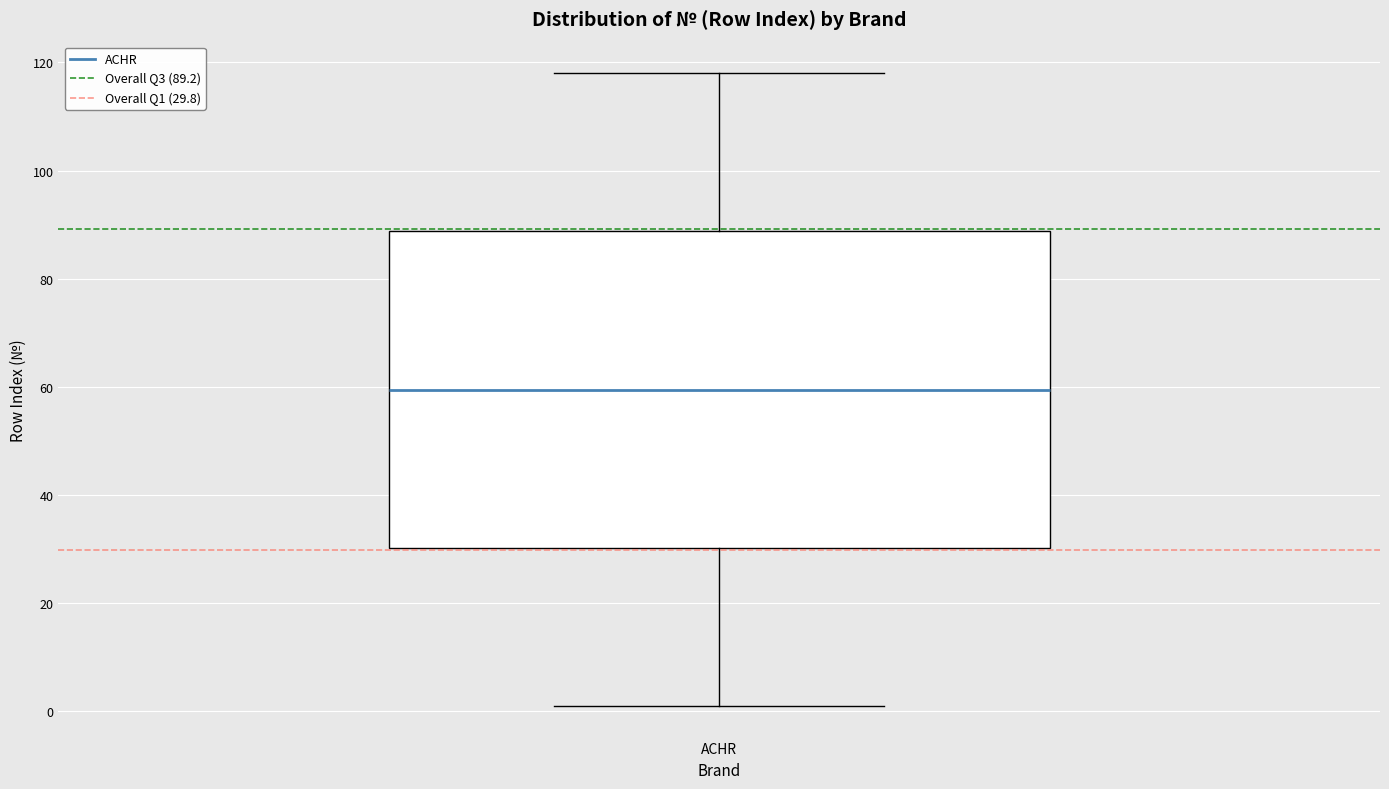

Read this box plot against the y-axis: the position of the median line, the range covered by the box, and the ends of both whiskers. The values are not printed on the chart, so give them approximately, as read against the axis.

median 60, box 30 to 88, whiskers 2 to 118